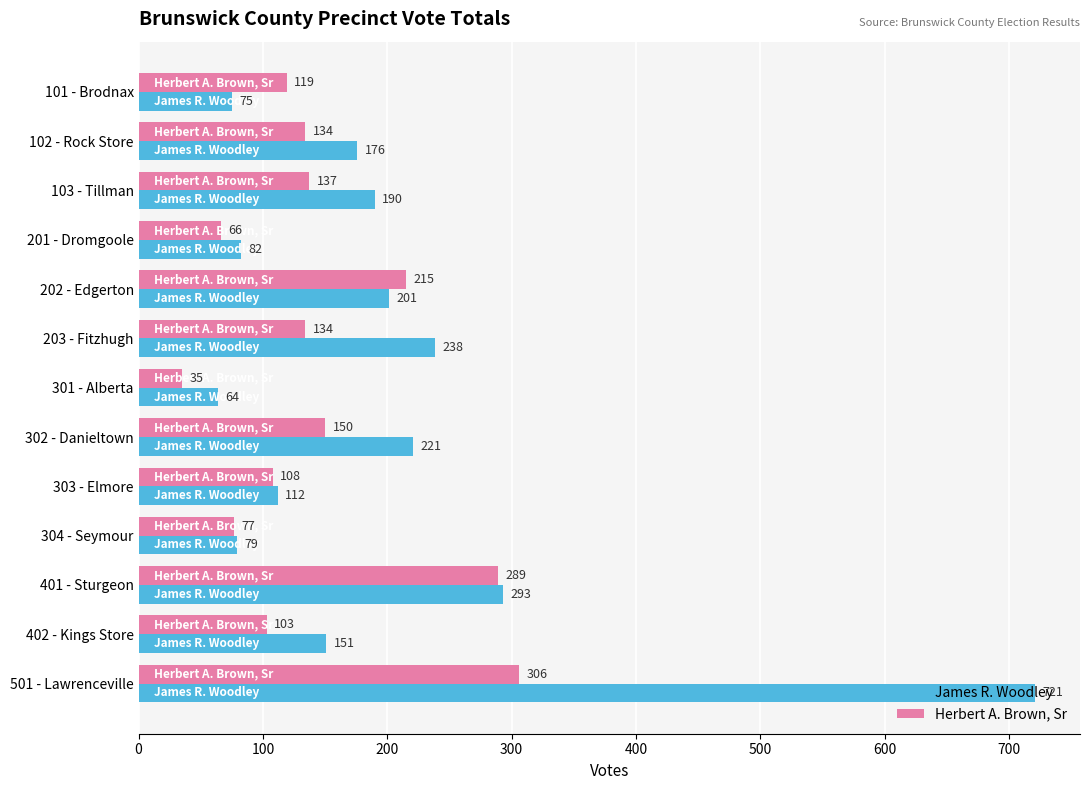

List the series in order of their overall mean, highest first.

James R. Woodley, Herbert A. Brown, Sr